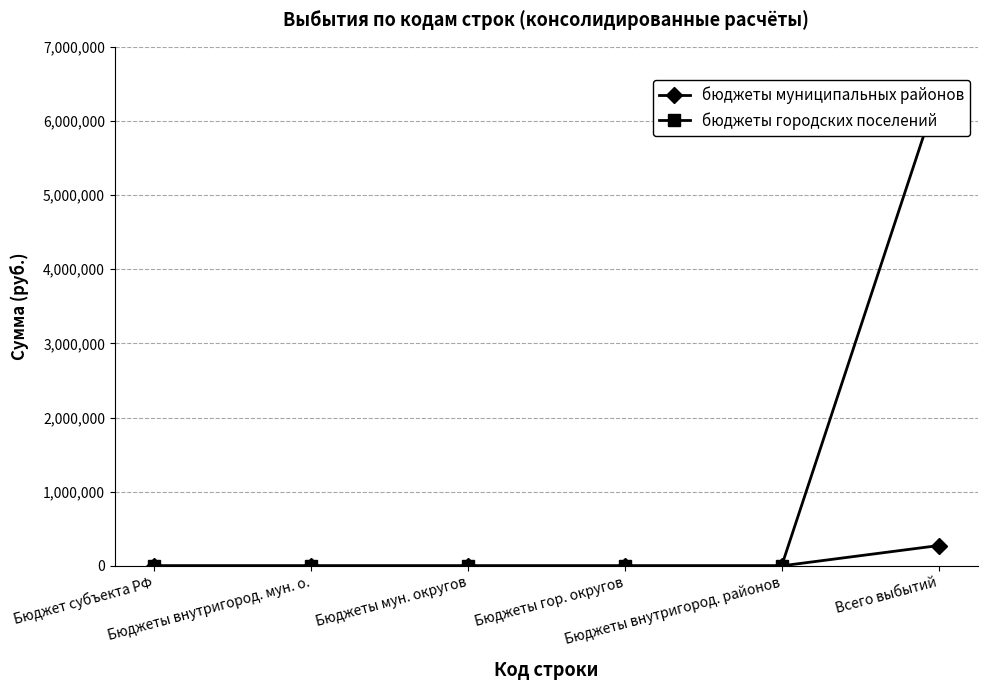

List the series in order of their peak value, lowest first.

бюджеты муниципальных районов, бюджеты городских поселений